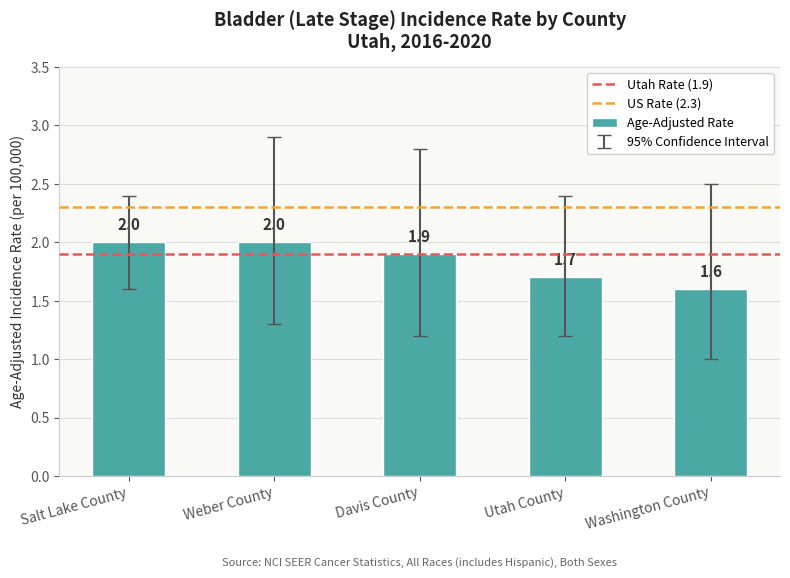

What is the label of the 3rd bar from the right?

Davis County